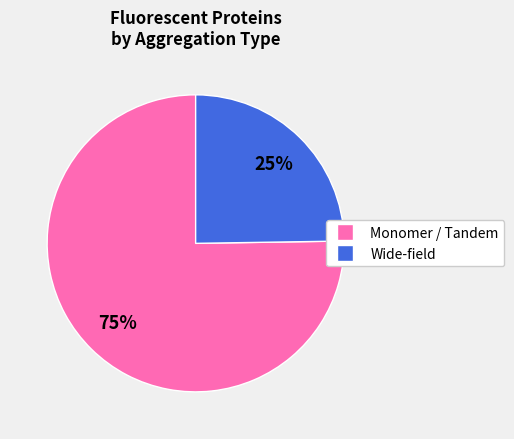

Count the number of slices in the pie.

2